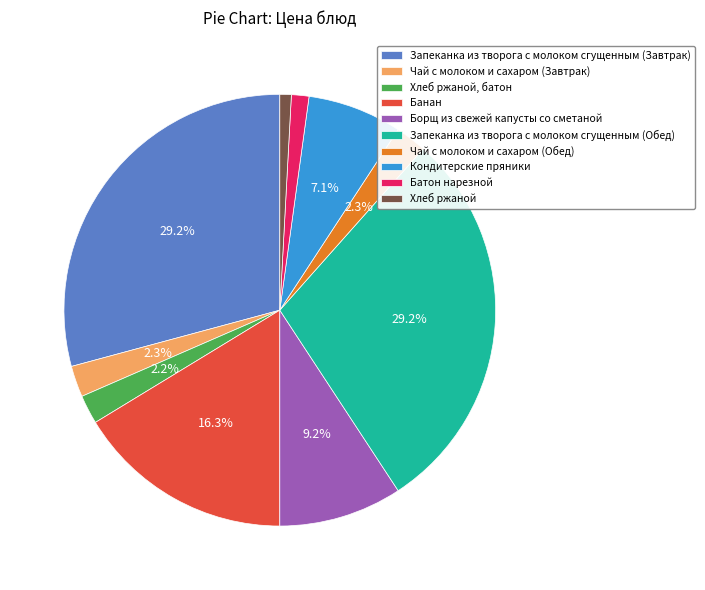

Is Батон нарезной the majority of the pie?

No